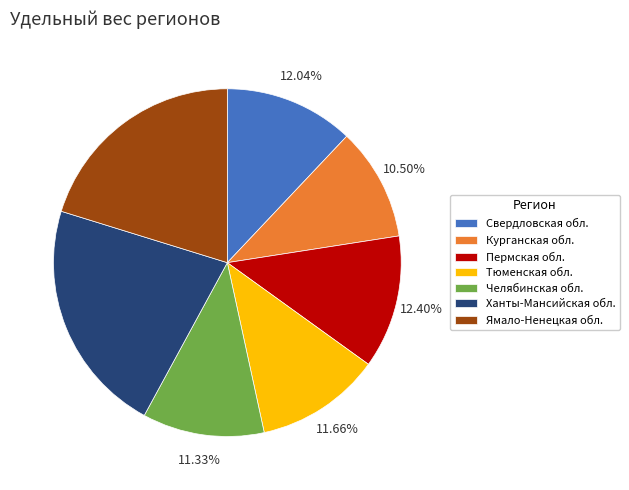

What portion of the pie excludes Ханты-Мансийская обл.?

78.2%